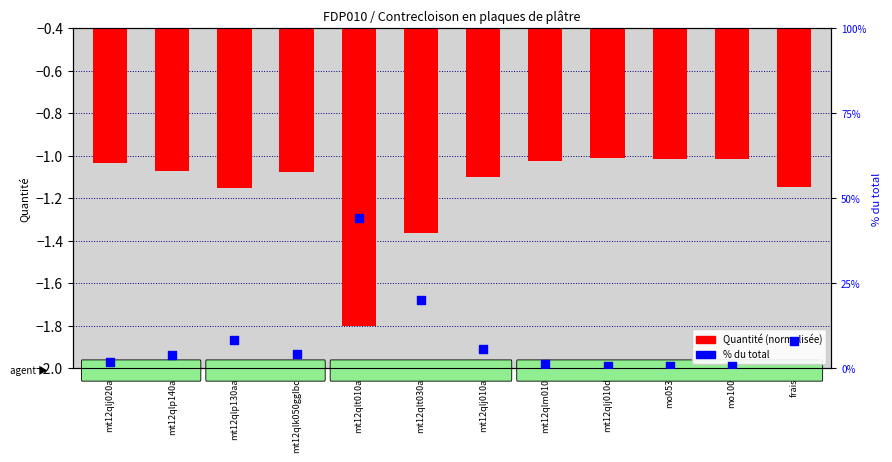

Which series has the largest Y range (max minus min)?

% du total